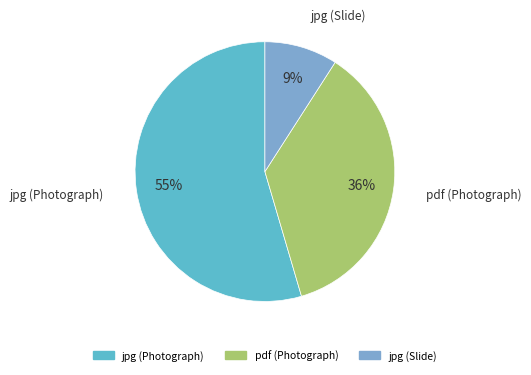

Does any single category account for the majority?

Yes